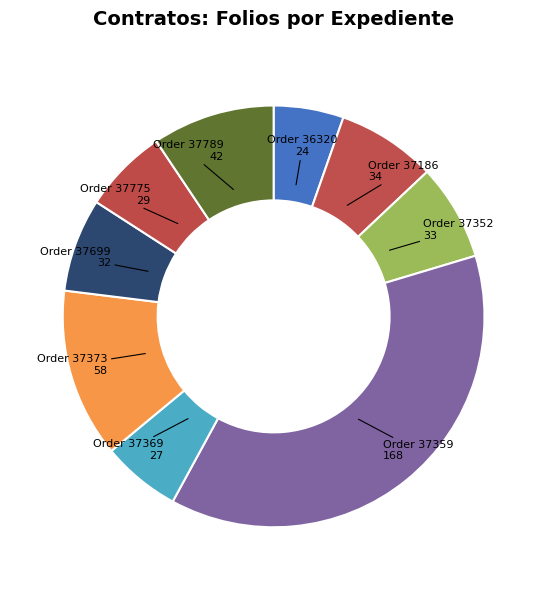

Is there any slice that represents more than half of the pie?

No